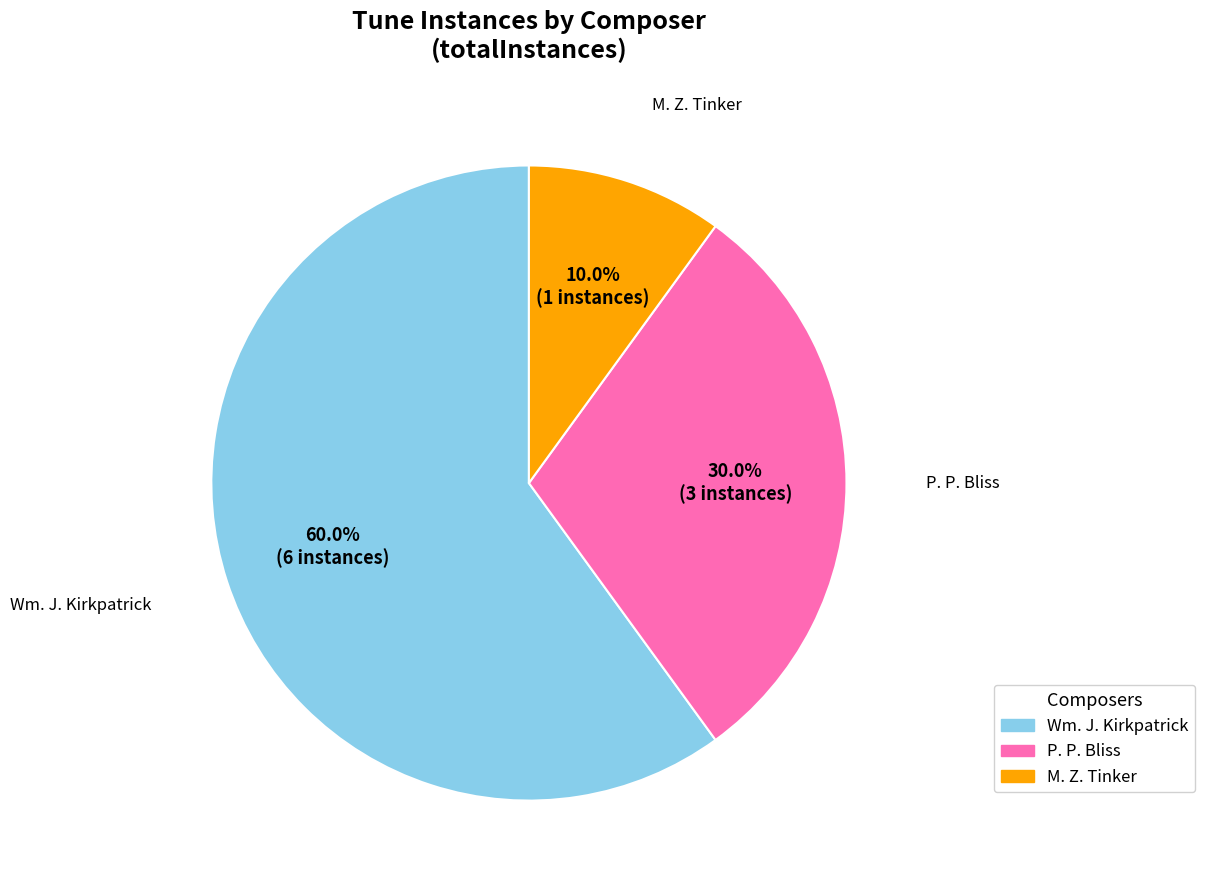

Between Wm. J. Kirkpatrick and M. Z. Tinker, which is larger?

Wm. J. Kirkpatrick